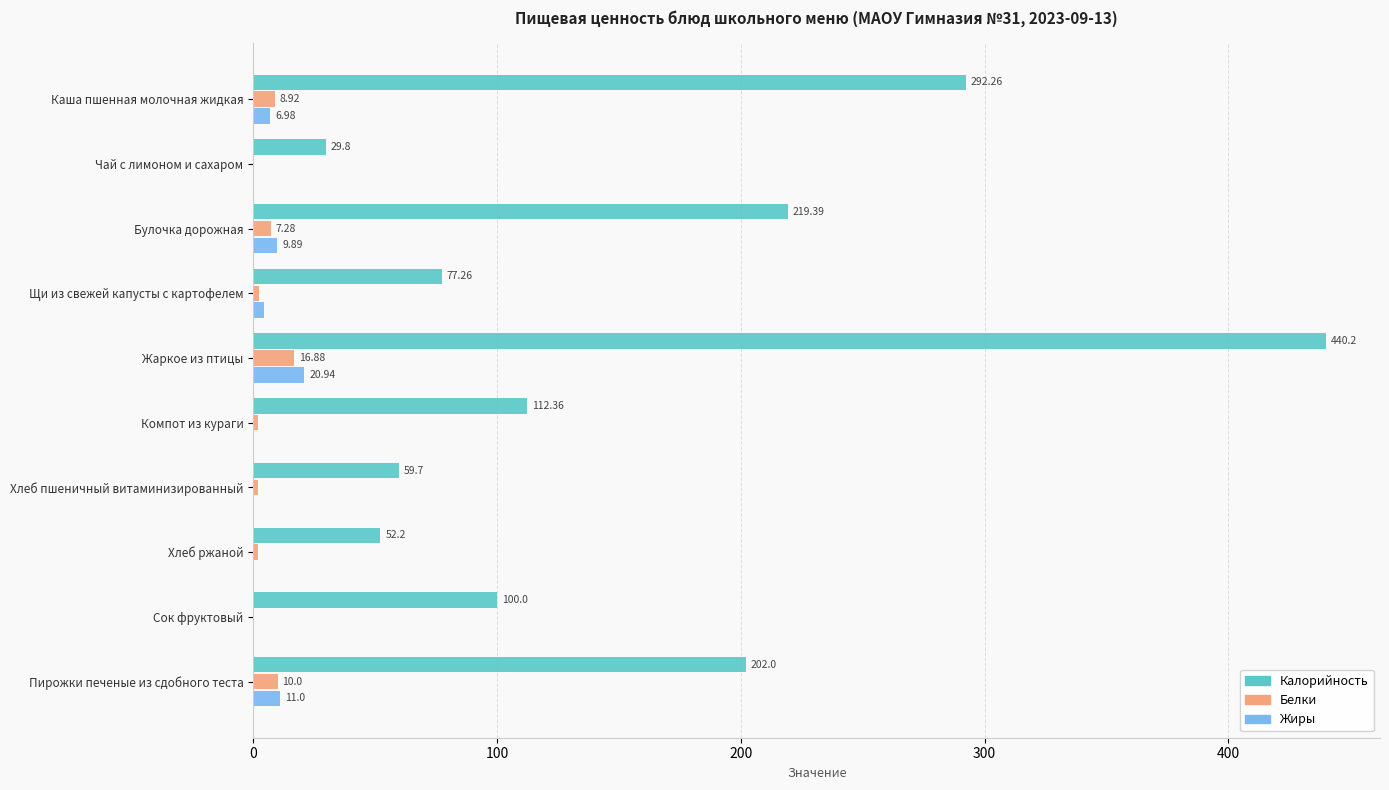

At which category is the sum across all series the highest?

Жаркое из птицы